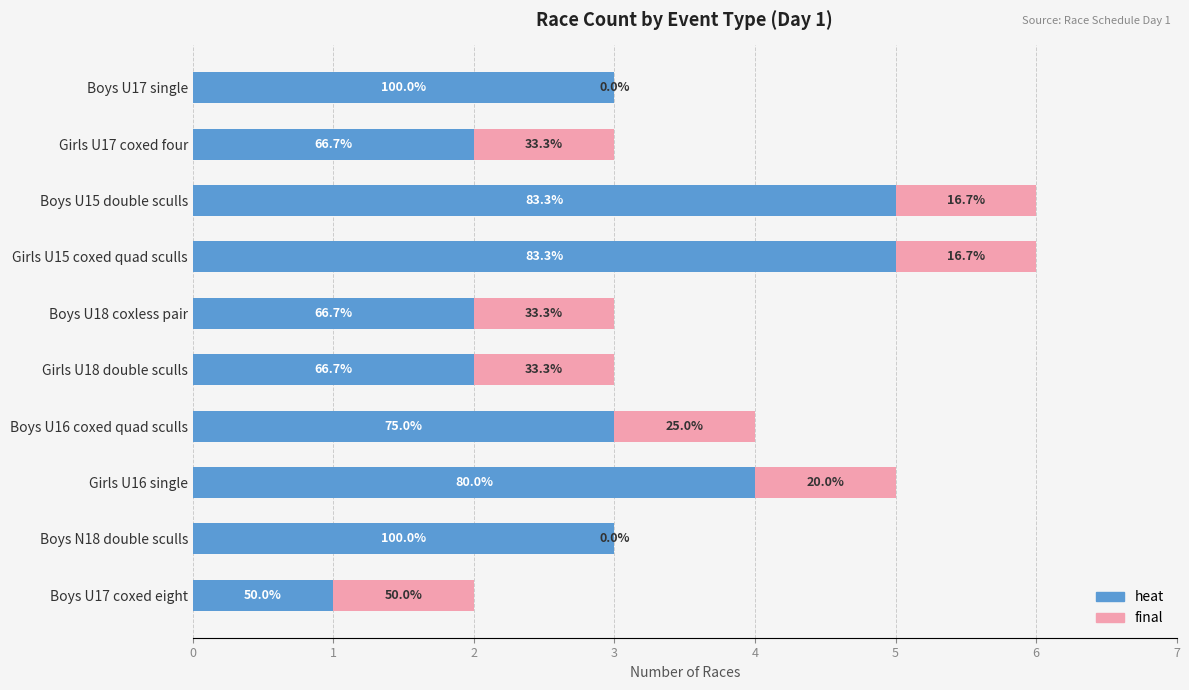

What are all the series names shown in the legend?

heat, final